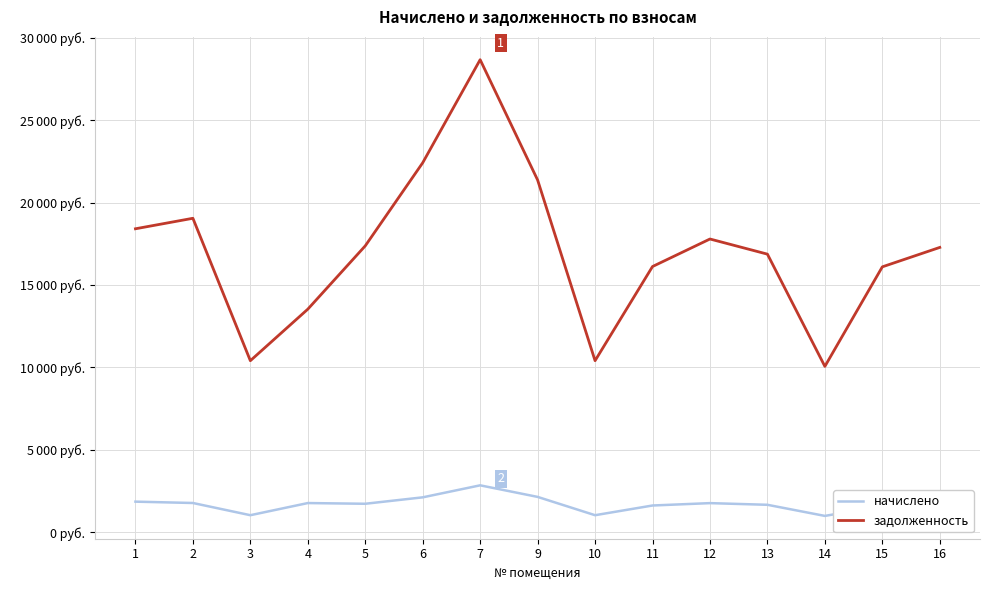

What is the difference between the maximum and minimum values in the задолженность series?

18614.6